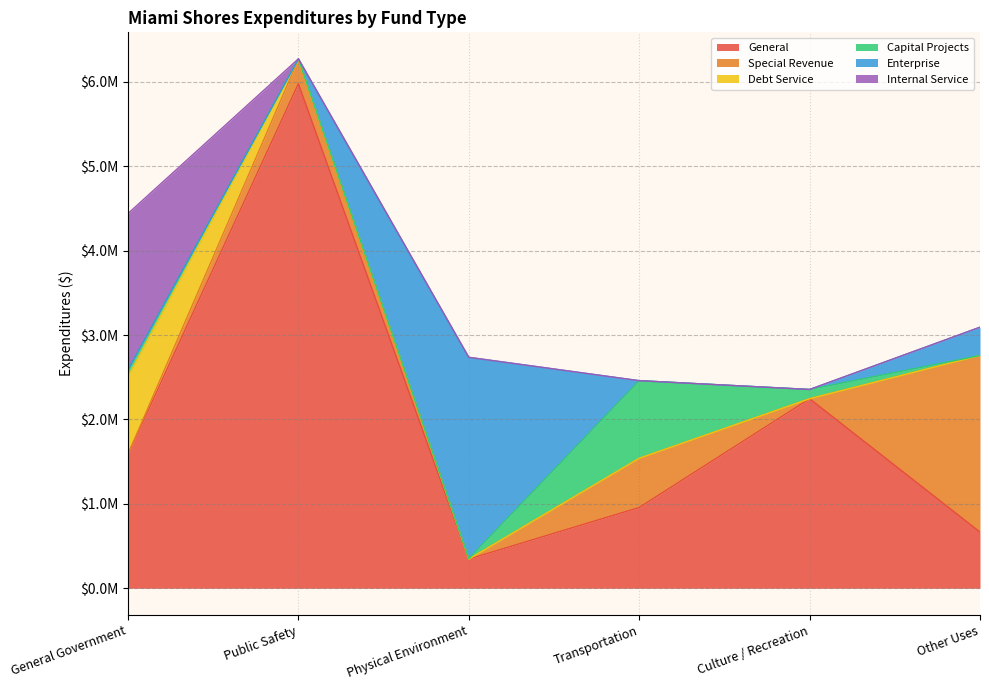

What value does the Capital Projects series have at Culture / Recreation, to the nearest 100?

109700